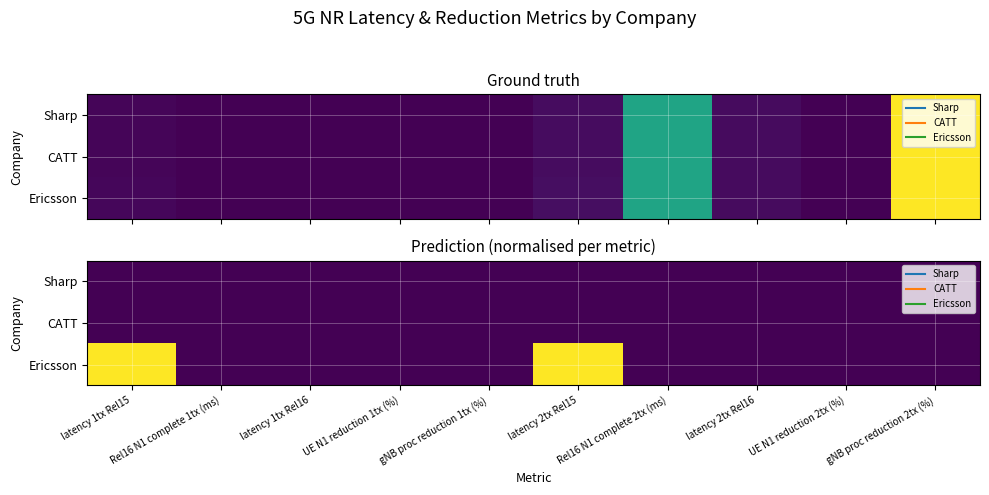

At which category does the chart reach its minimum across all series?

latency 1tx Rel15